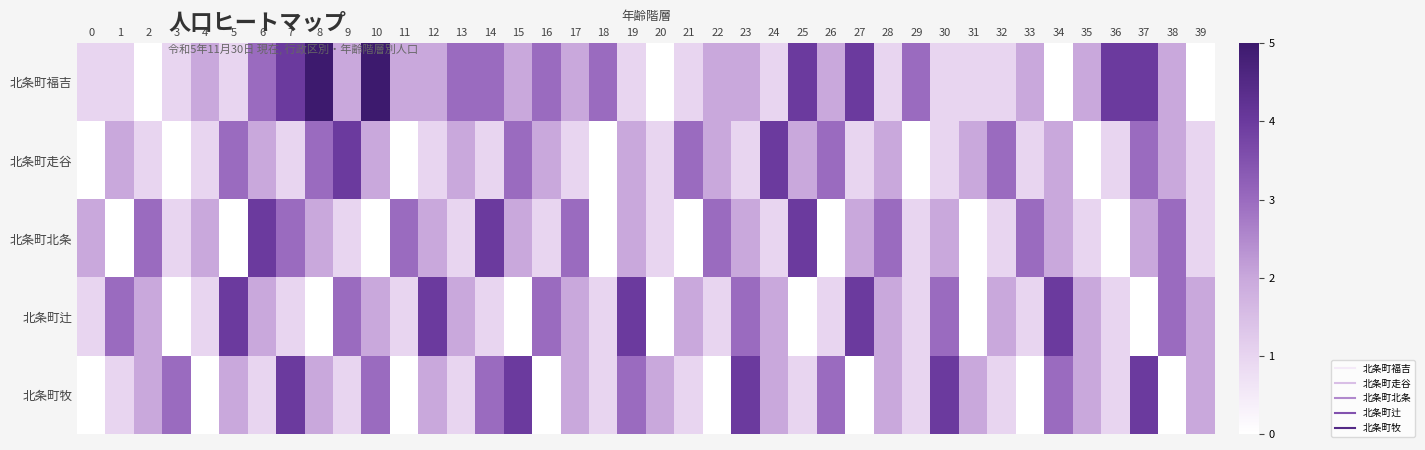

Between 11 and 39, which series saw the biggest shift?

北条町福吉